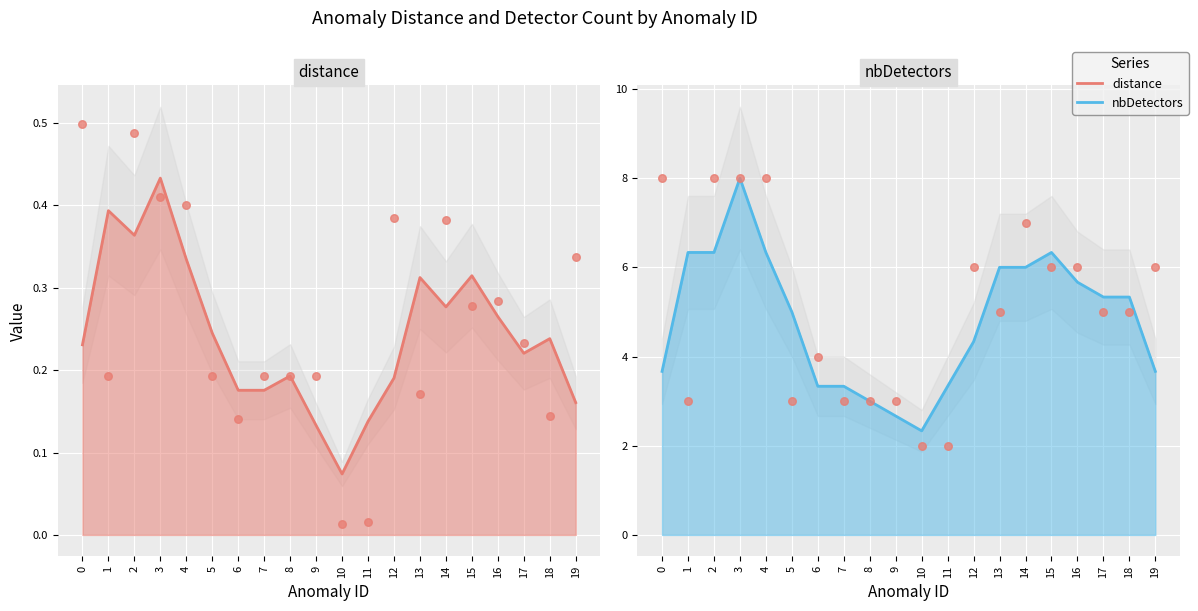

Is the value of nbDetectors at 4 greater than the value of distance at 14?

Yes